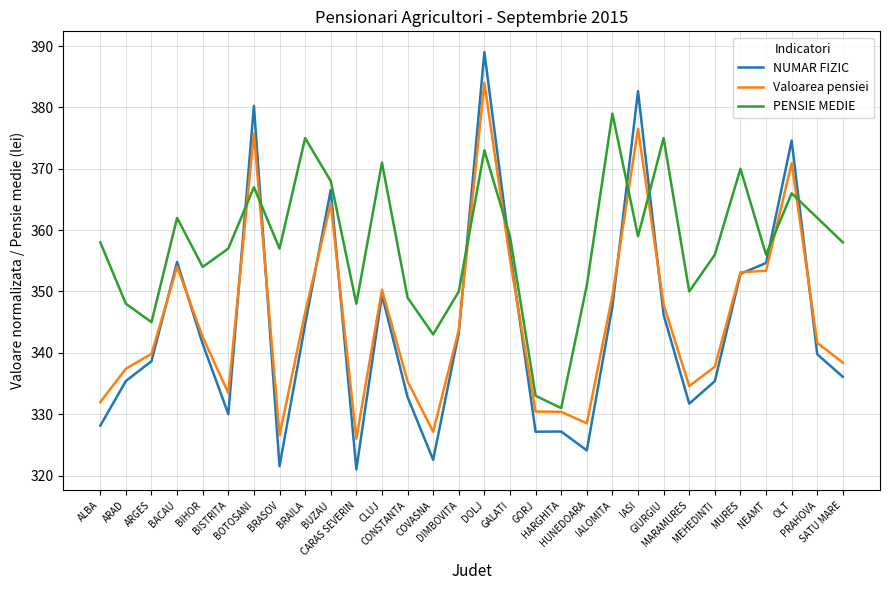

The value of NUMAR FIZIC at BRASOV is 211.3. True or false?

False